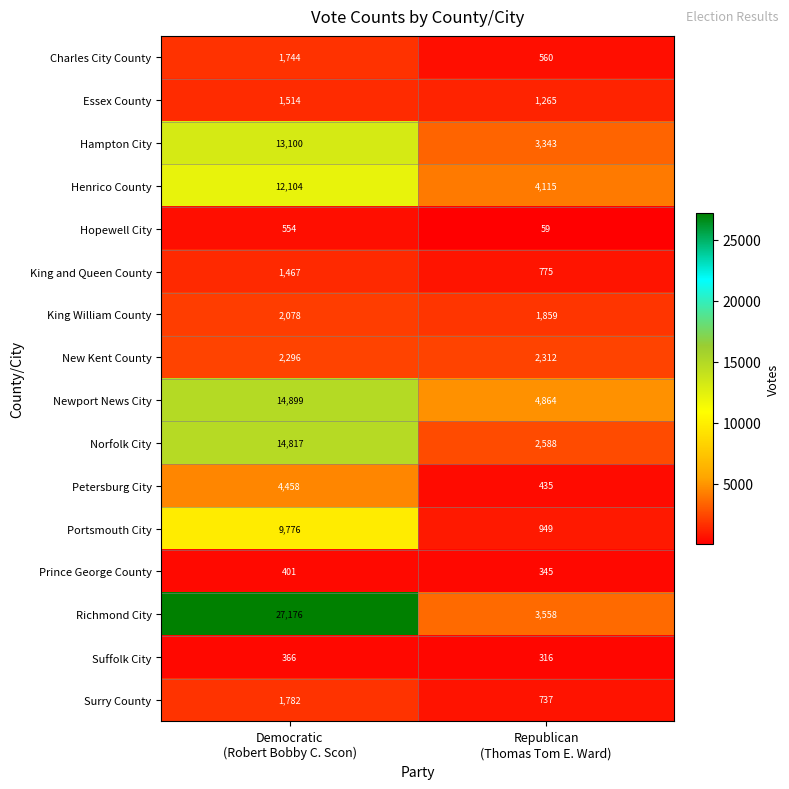

Rank the series by their maximum value, from lowest to highest.

Suffolk City, Prince George County, Hopewell City, King and Queen County, Essex County, Charles City County, Surry County, King William County, New Kent County, Petersburg City, Portsmouth City, Henrico County, Hampton City, Norfolk City, Newport News City, Richmond City